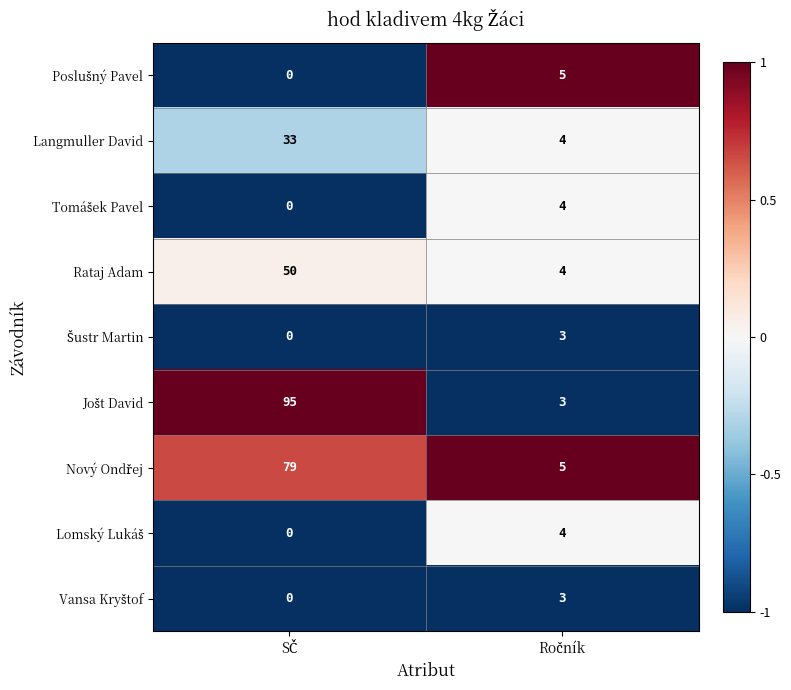

Rank the series at SČ from lowest to highest value.

Poslušný Pavel, Tomášek Pavel, Šustr Martin, Lomský Lukáš, Vansa Kryštof, Langmuller David, Rataj Adam, Nový Ondřej, Jošt David